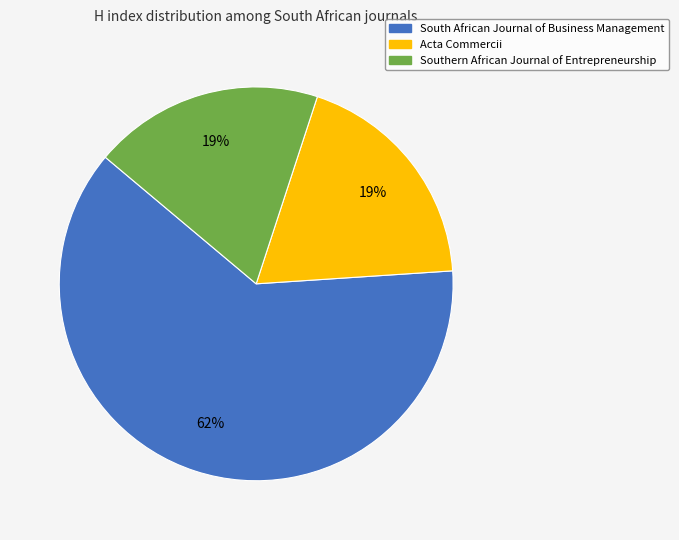

How many slices are in this pie chart?

3